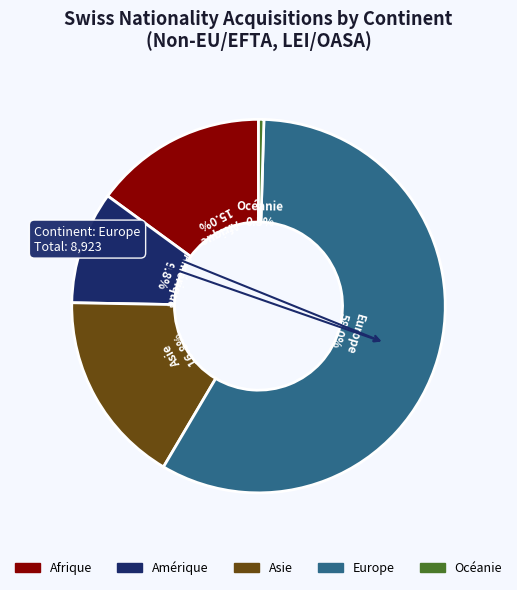

Is there any slice that represents more than half of the pie?

Yes